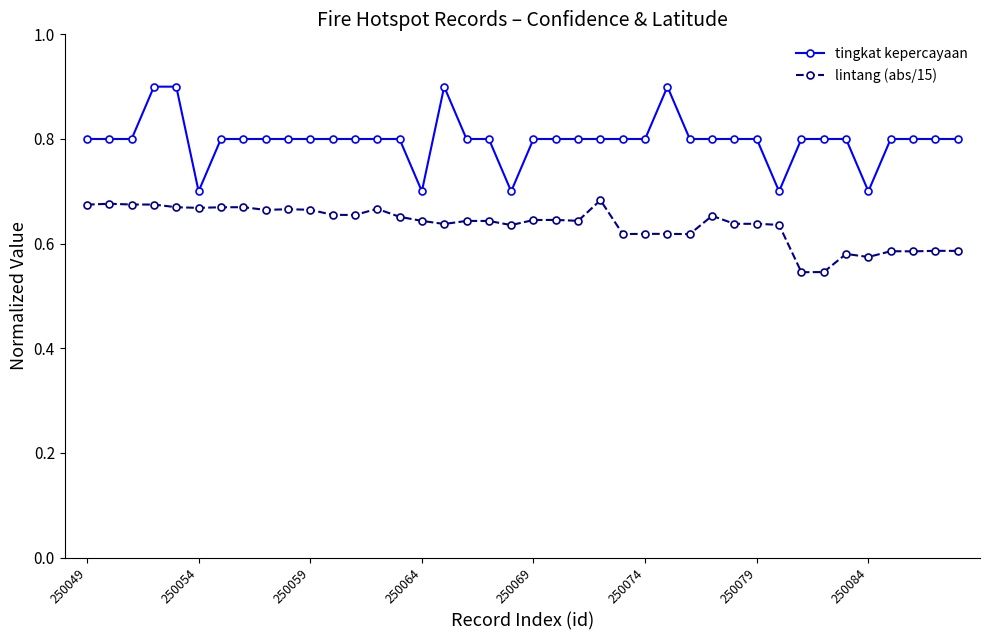

Count the lintang (abs/15) values in the range 0 to 1.

40